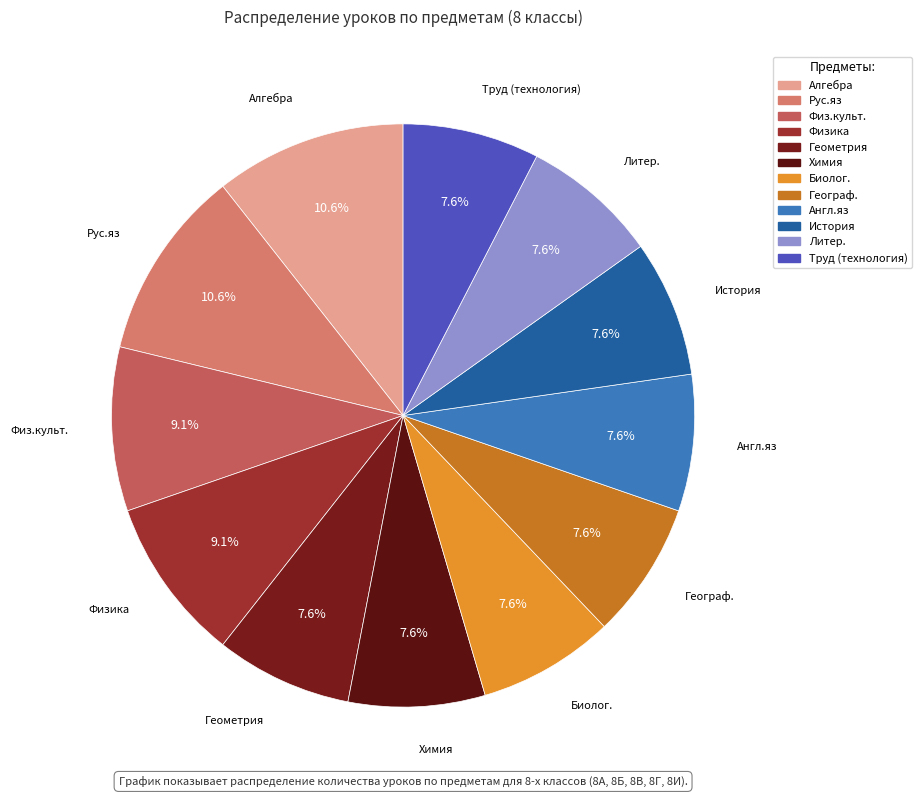

What percentage do Англ.яз and Географ. together represent?

15.2%